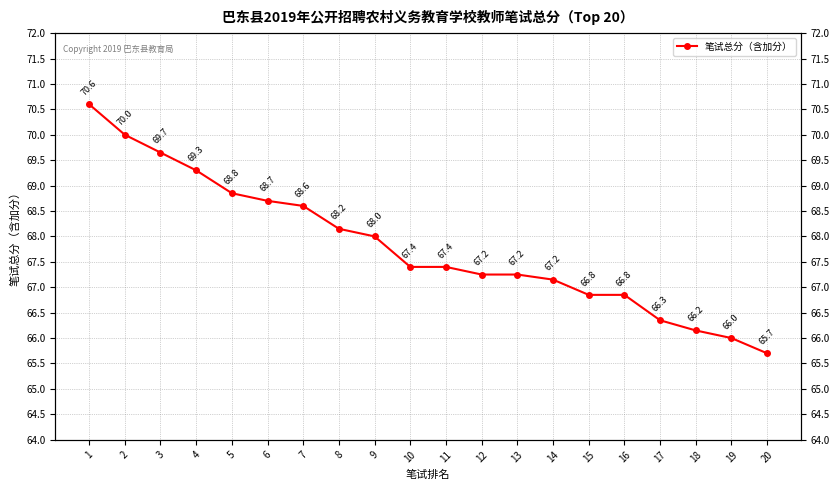

True or false: the data has more than 1 interior local peaks.

False